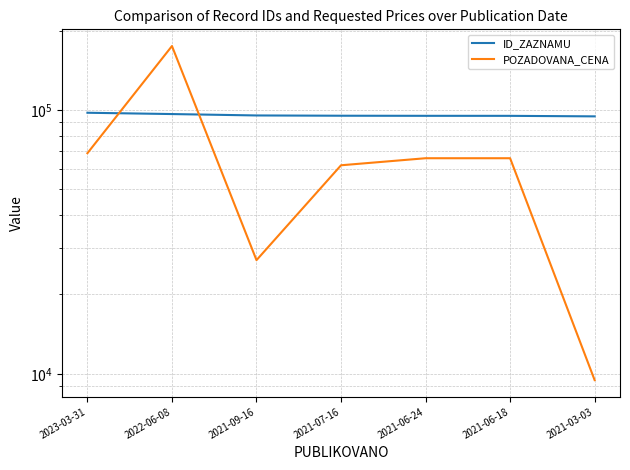

Which series ends up on top after the final intersection of ID_ZAZNAMU and POZADOVANA_CENA?

ID_ZAZNAMU